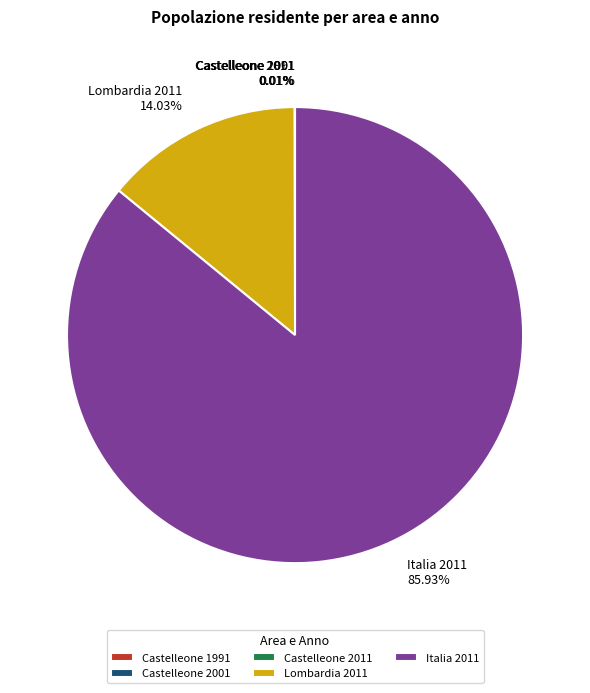

Does any single category account for the majority?

Yes